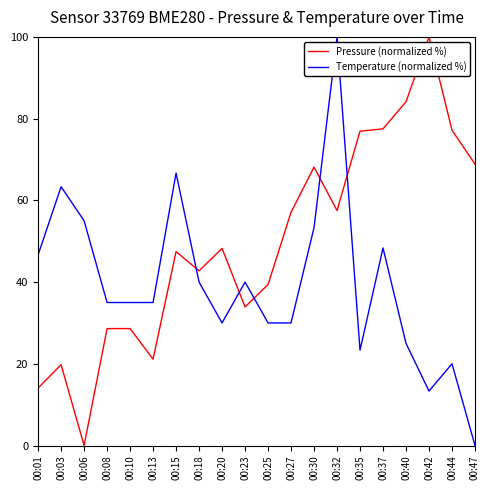

Is the value of Pressure (normalized %) at 00:37 greater than the value of Temperature (normalized %) at 00:25?

Yes